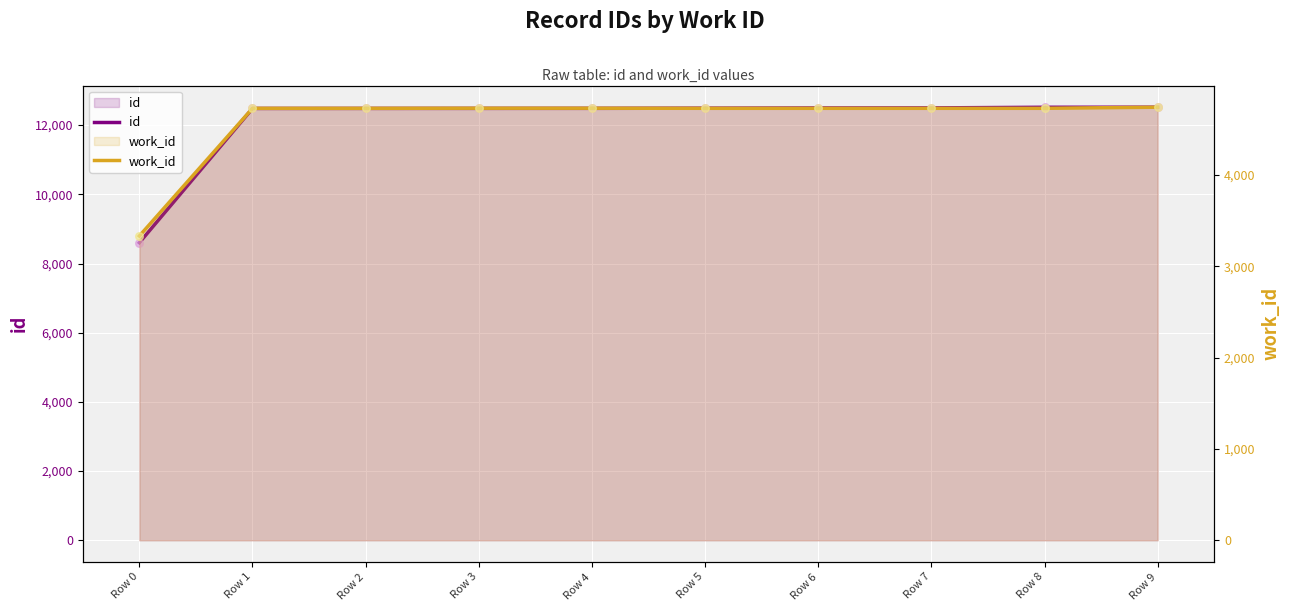

What is the total value across all series at Row 2?

17213